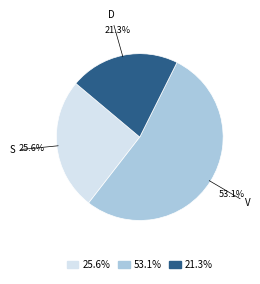

Is D the majority of the pie?

No